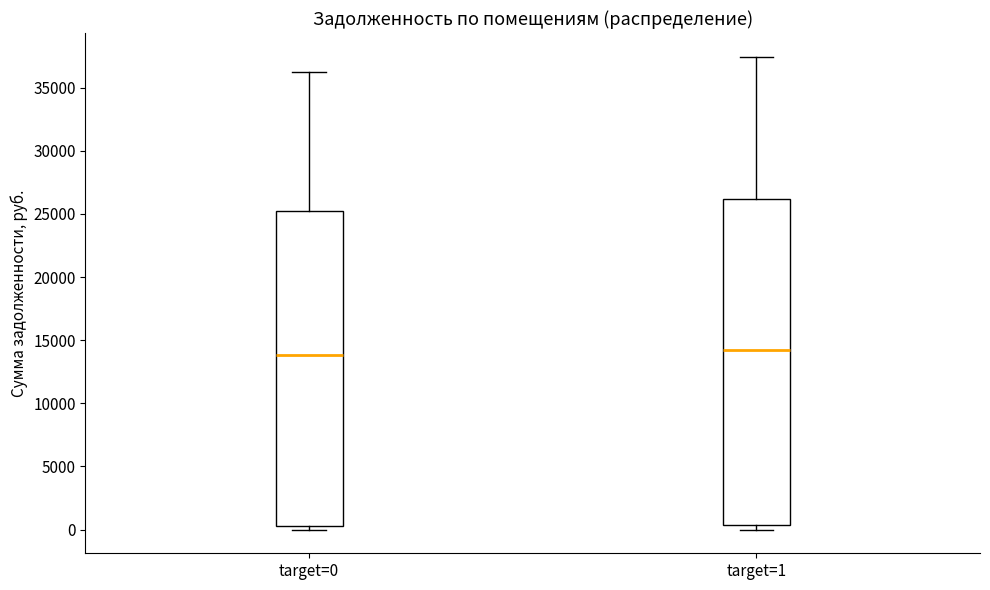

Reading left to right, read every box against the y-axis: the position of its median line, the range the box covers, and the ends of its whiskers. The values are not printed on the chart, so give them approximately, as read against the axis.

target=0: median 14000, box 500 to 25000, whiskers 0 to 36000
target=1: median 14000, box 500 to 26000, whiskers 0 to 37500